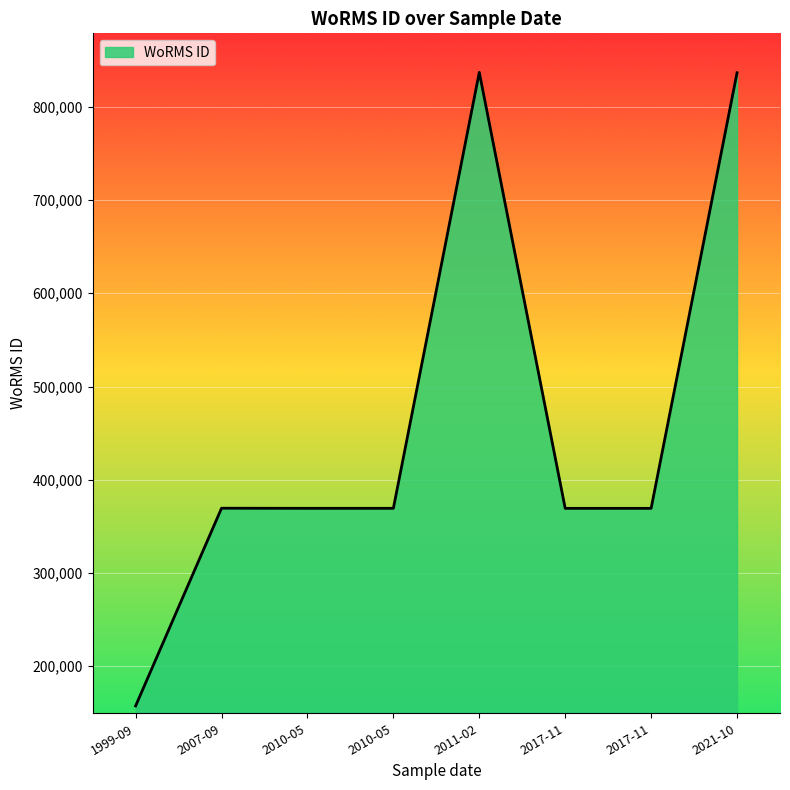

What is the difference between the maximum and minimum values?

679451